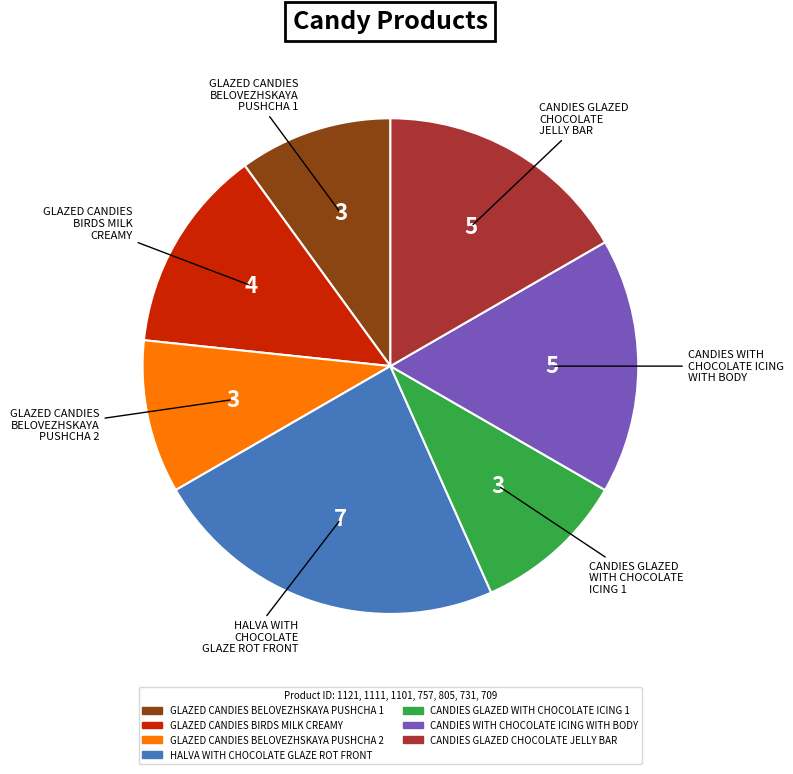

Is there a majority slice in this chart?

No